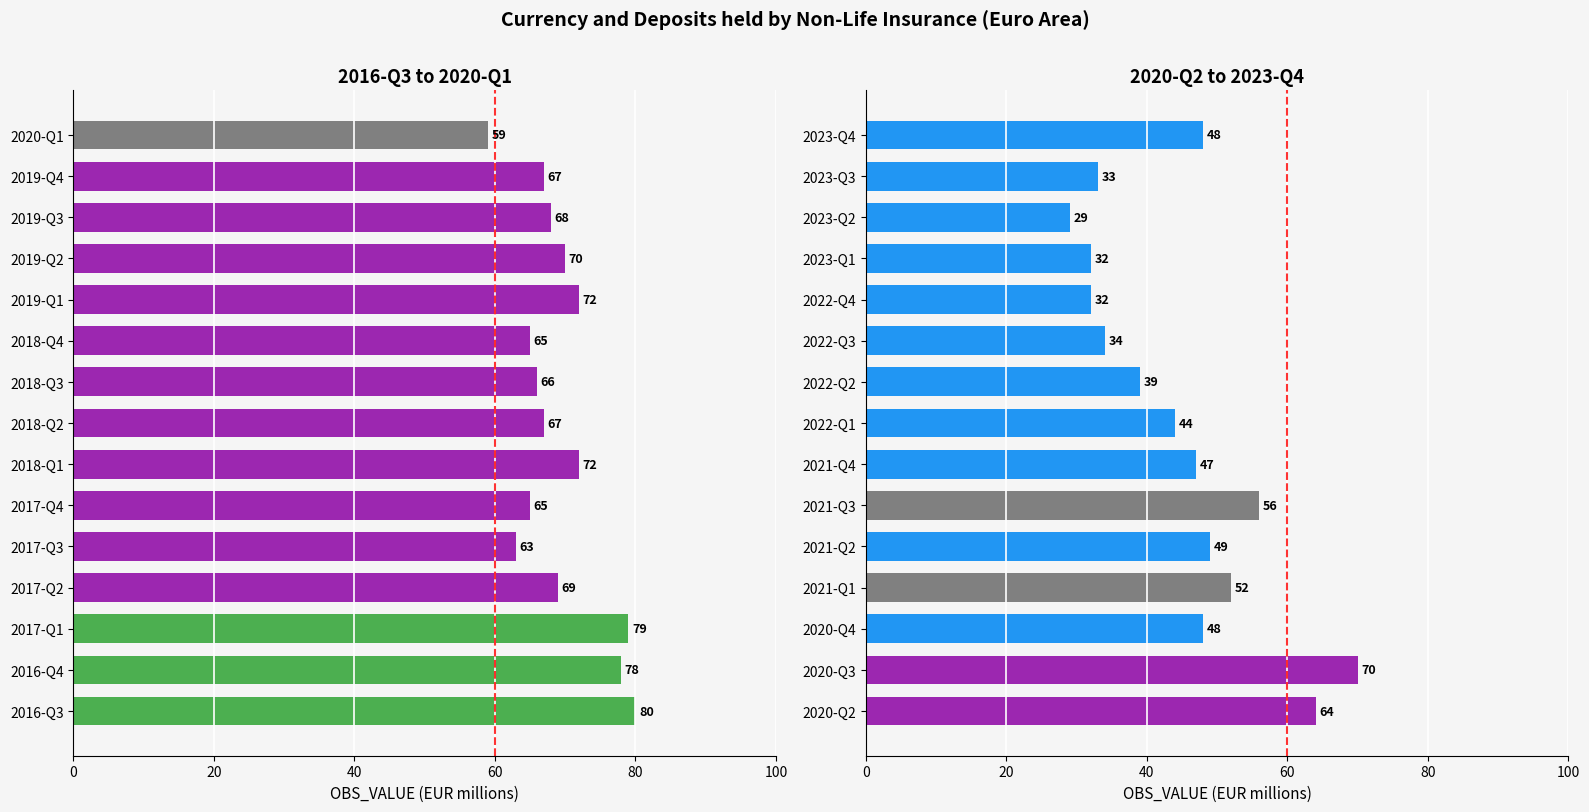

What is the minimum value shown in the chart?

29